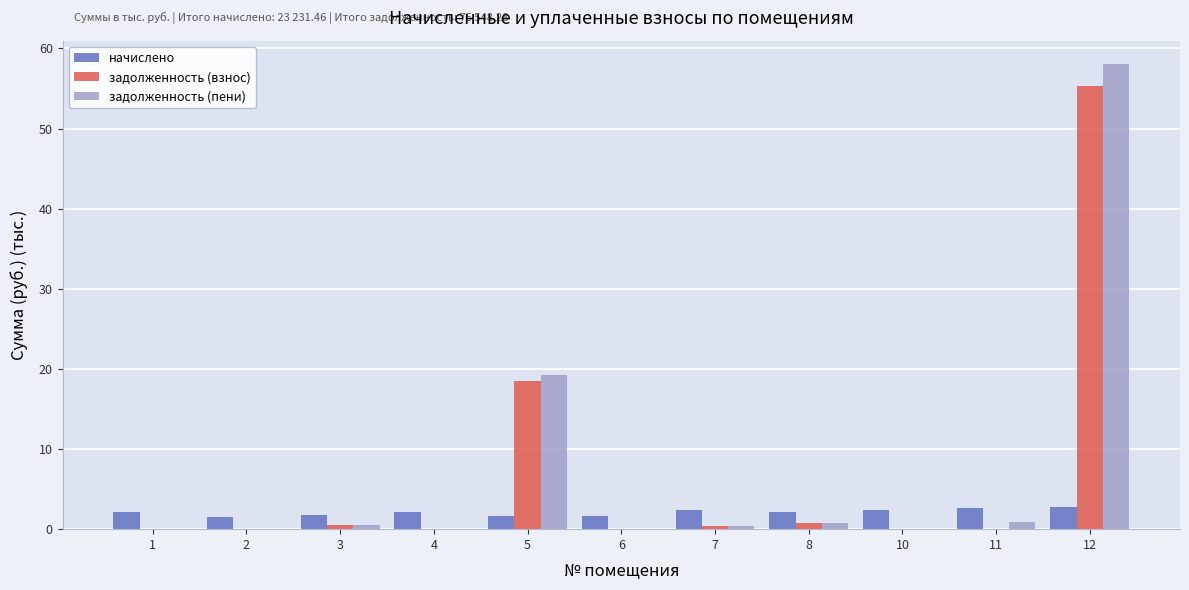

Does the chart contain stacked bars?

No